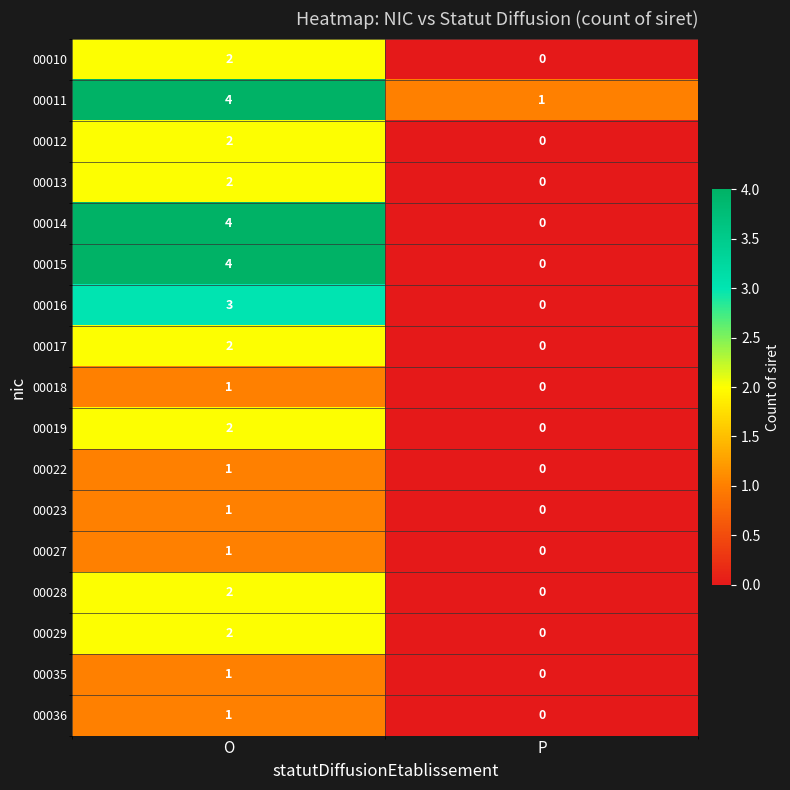

The 00013 series shows 3 at O. True or false?

False